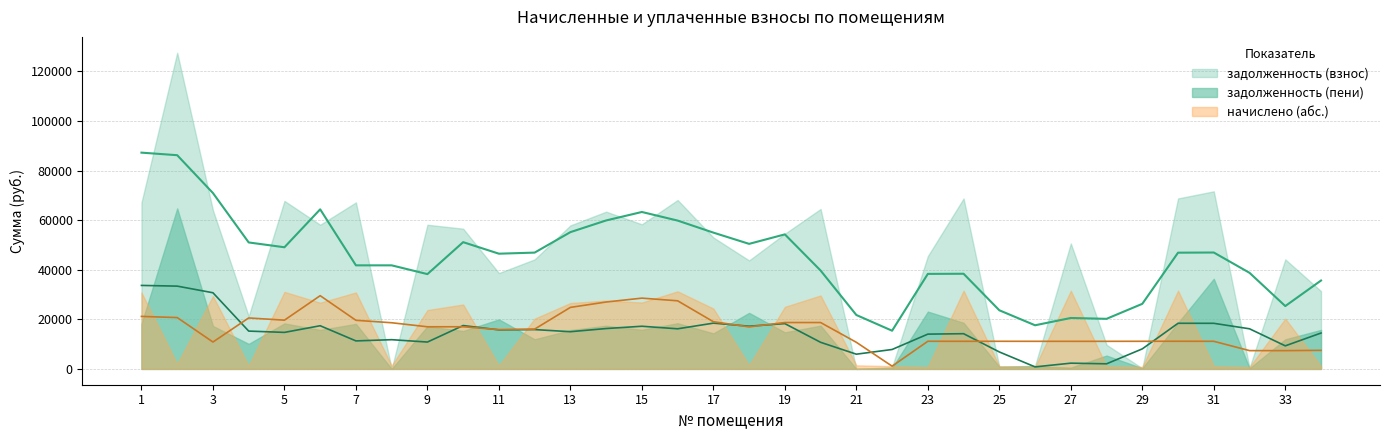

What is the difference between the maximum and minimum values in the начислено series?

33510.6